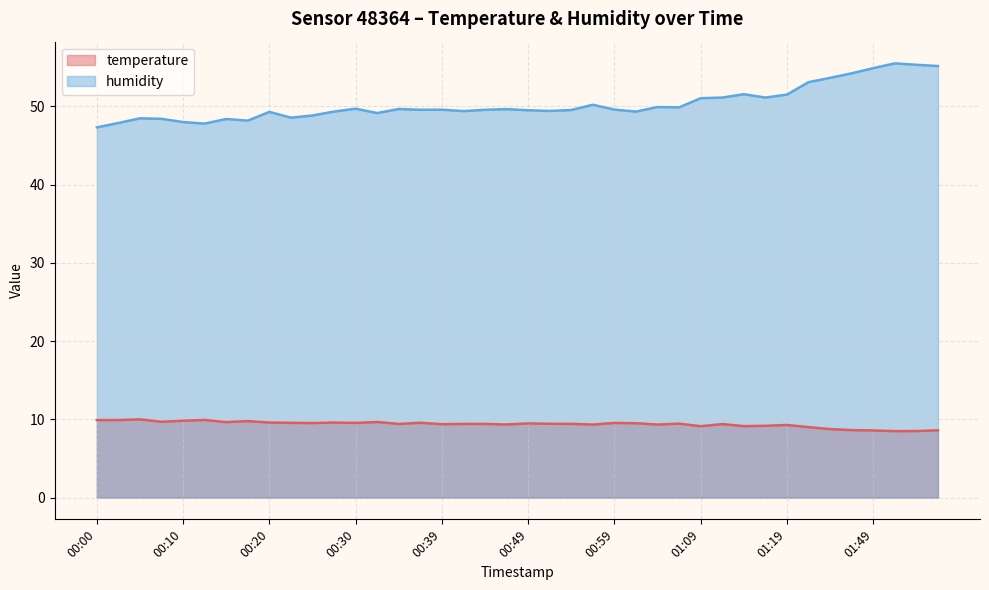

How many series are shown in this chart?

2